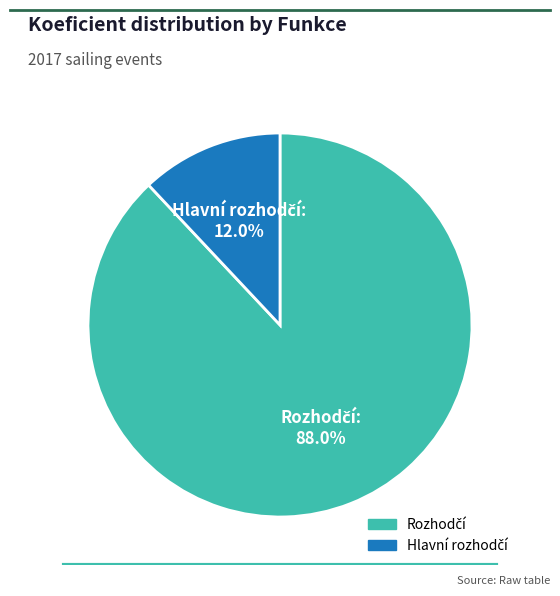

Is there any slice that represents more than half of the pie?

Yes